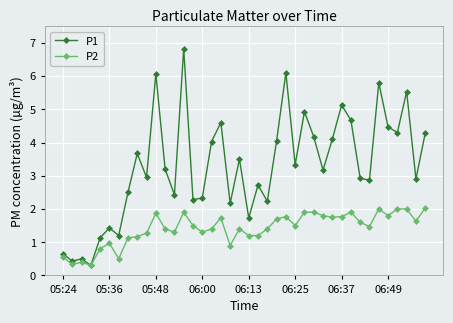

What is the difference between the maximum and minimum values in the P1 series?

6.5